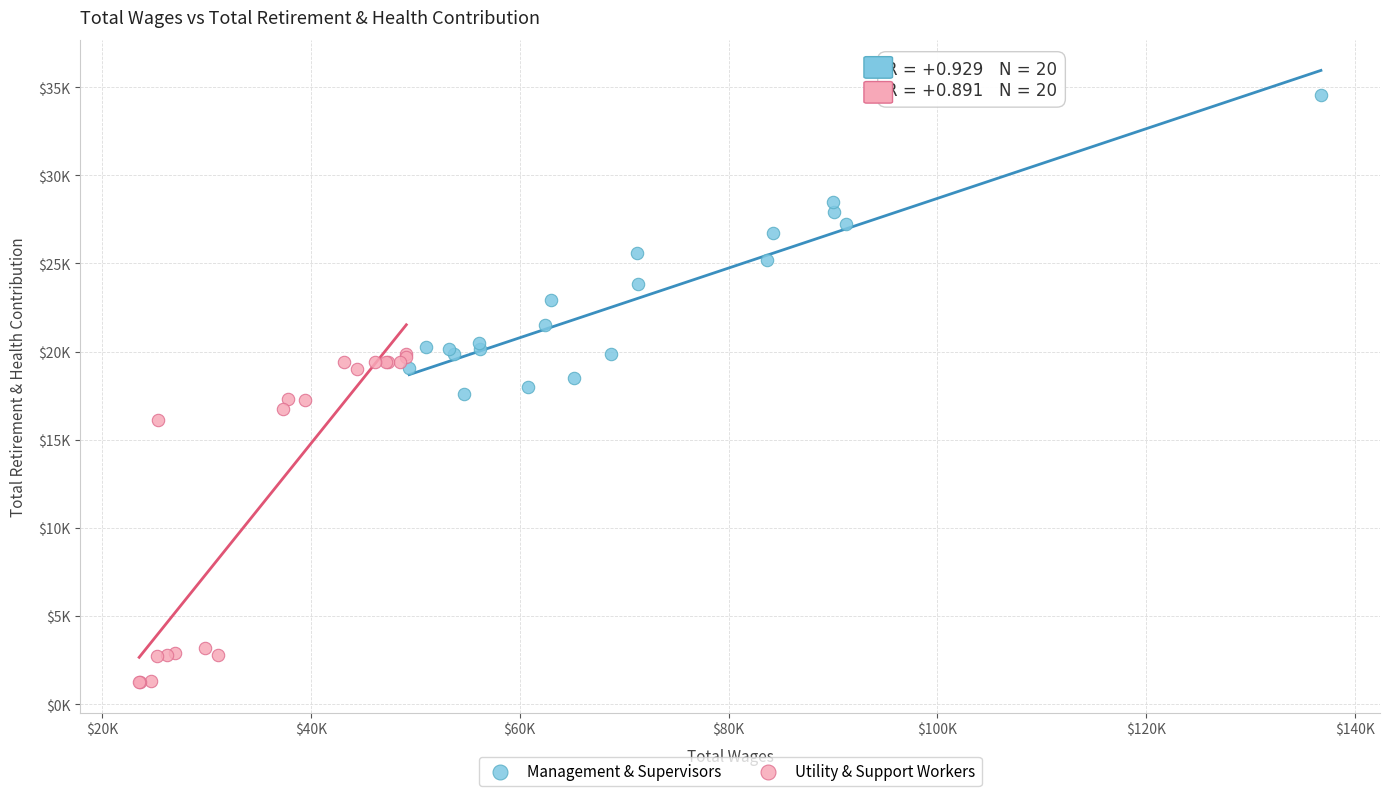

Which series reaches the maximum Y coordinate?

Management & Supervisors